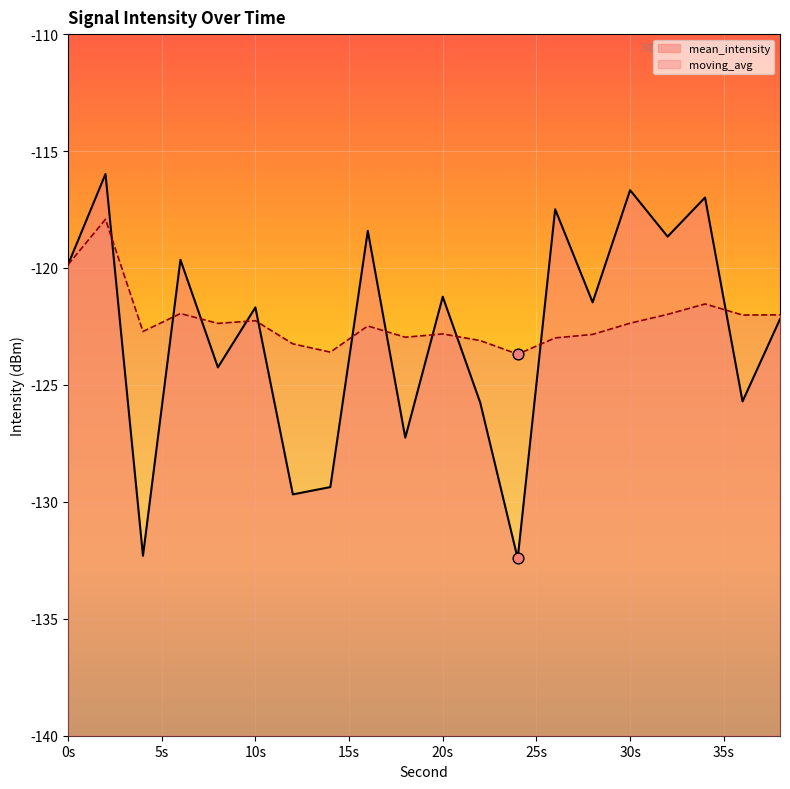

At how many categories does at least one series exceed -118?

4